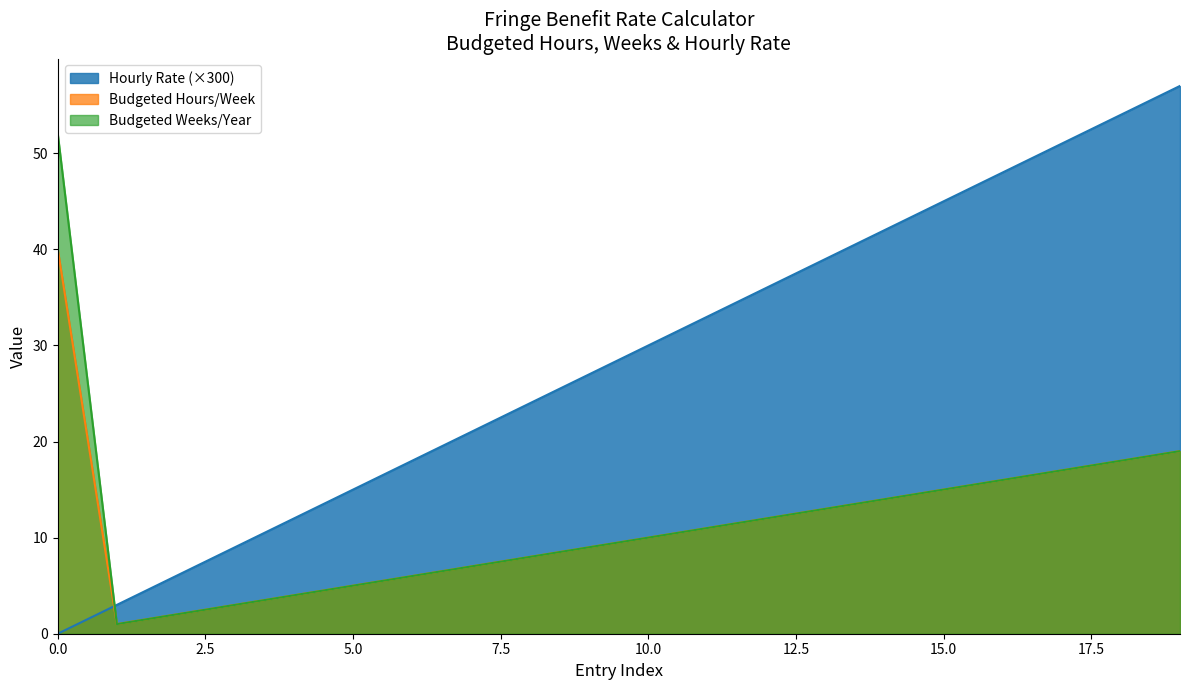

Rank the series by their maximum value, from lowest to highest.

Budgeted Hours/Week, Budgeted Weeks/Year, Hourly Rate (×300)